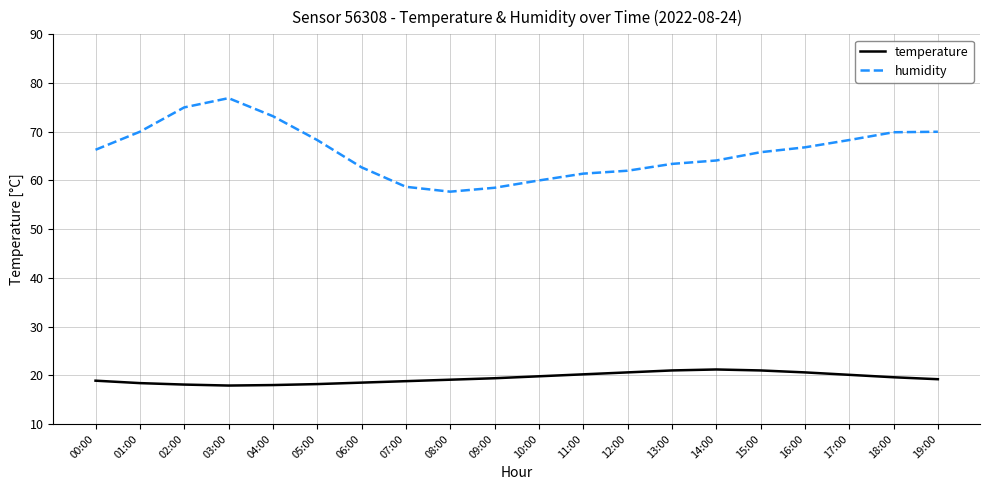

Where is the first local minimum for humidity?

08:00